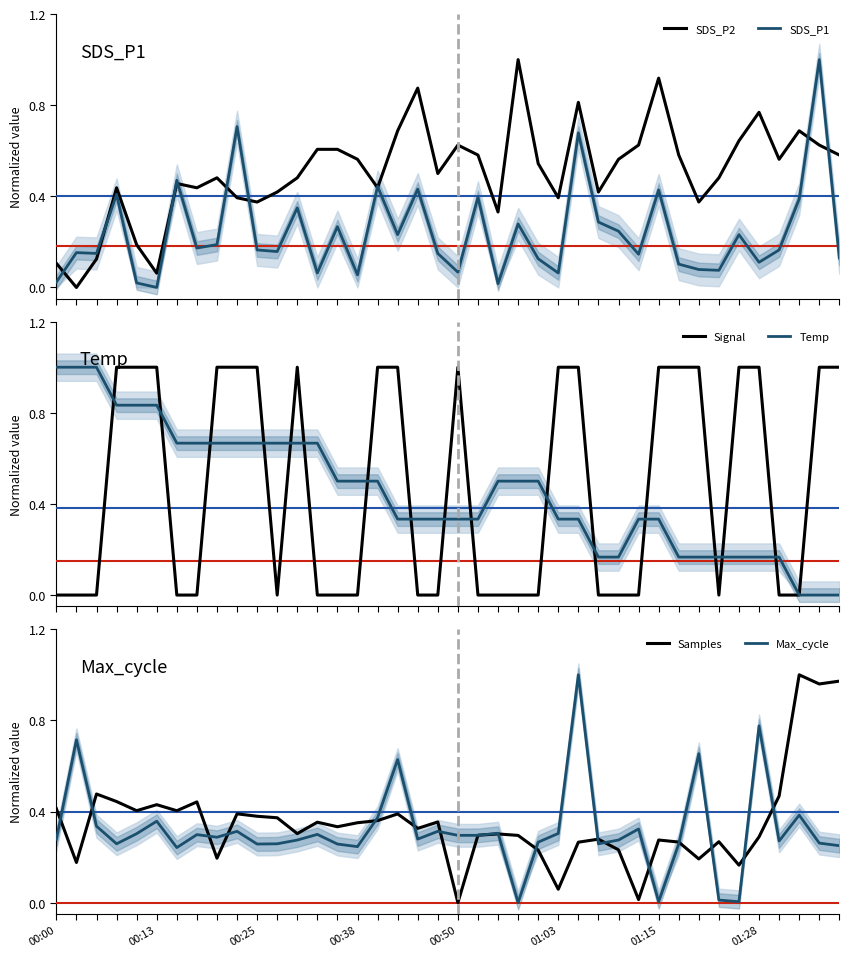

At how many categories does at least one series exceed 0?

40